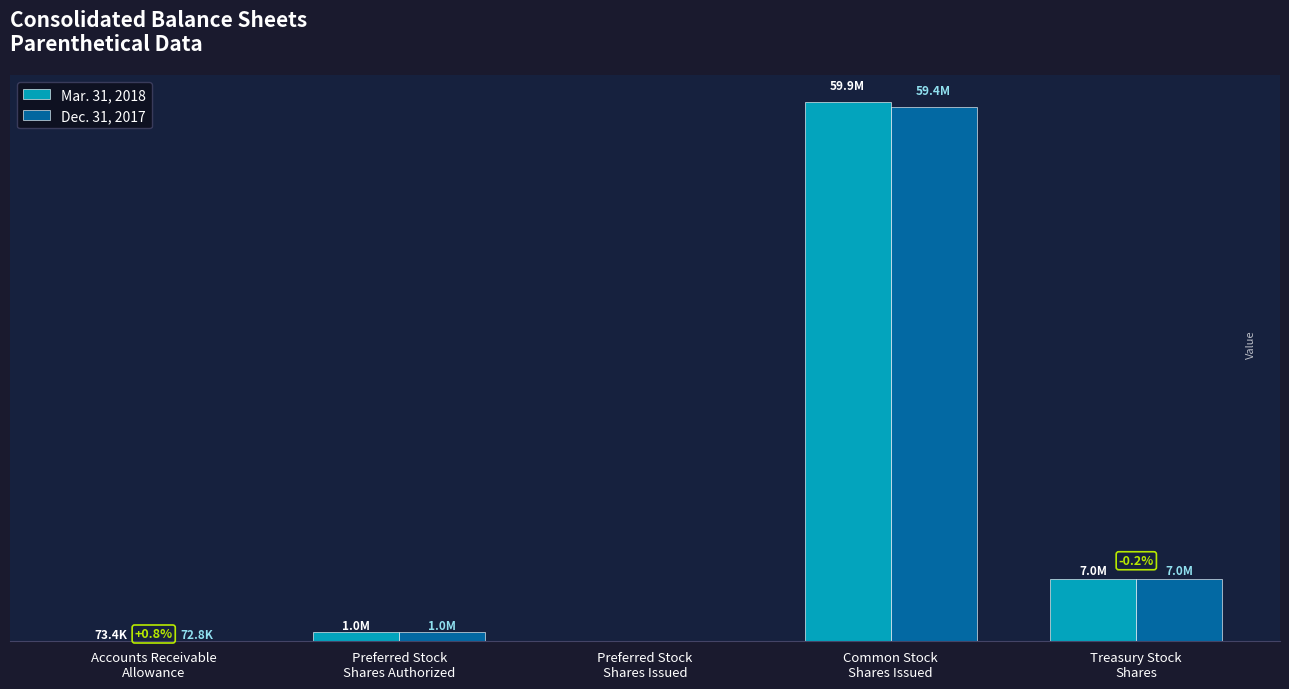

What are all the series names shown in the legend?

Mar. 31, 2018, Dec. 31, 2017